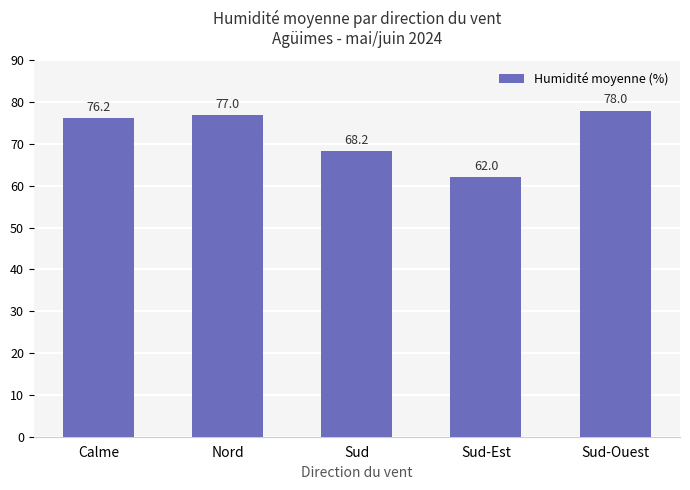

At which label does the data first exceed 76?

Calme